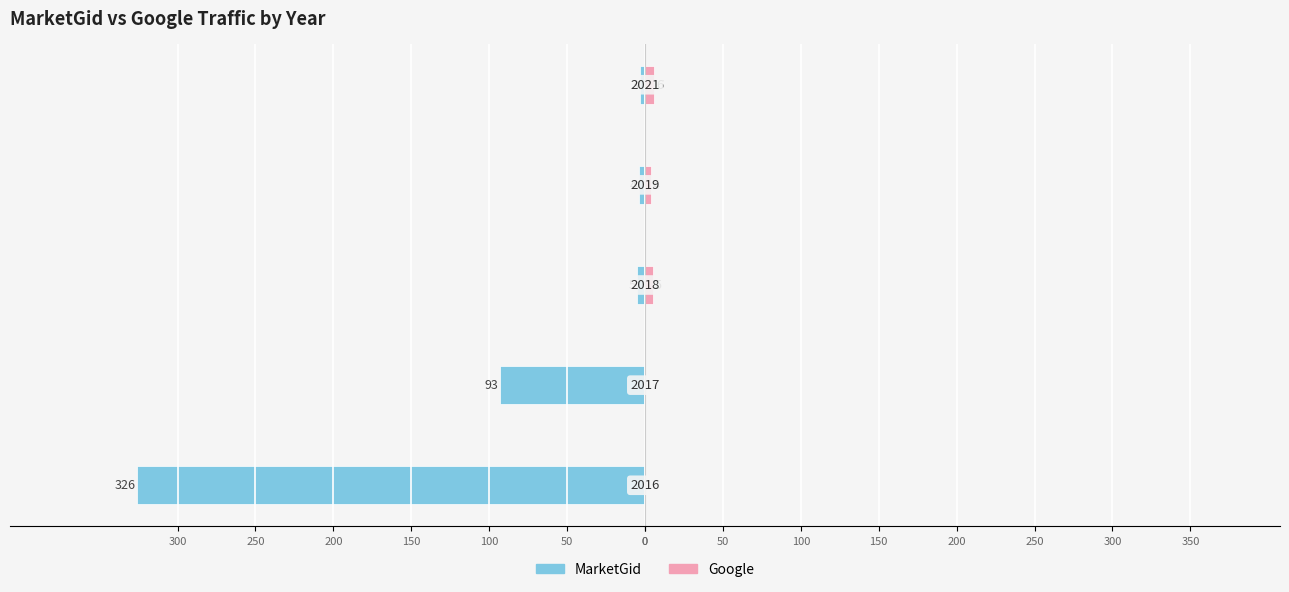

Reading left to right, extract all data points from this chart.

MarketGid: -326	-93	-5	-4	-3
Google: 0	0	5	4	6